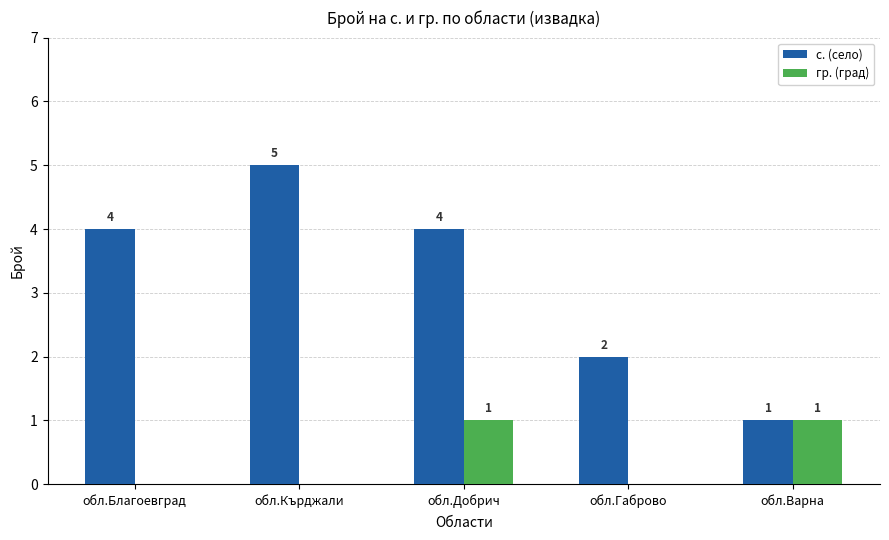

Which series changed the most between обл.Благоевград and обл.Габрово?

с. (село)